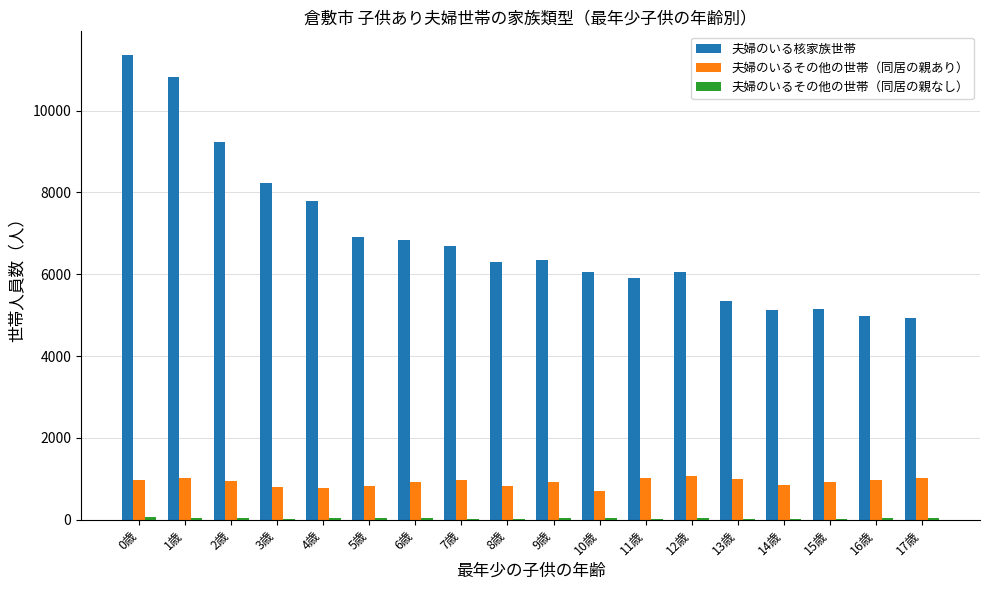

The value of 夫婦のいるその他の世帯（同居の親あり） at 9歳 is 1527. True or false?

False